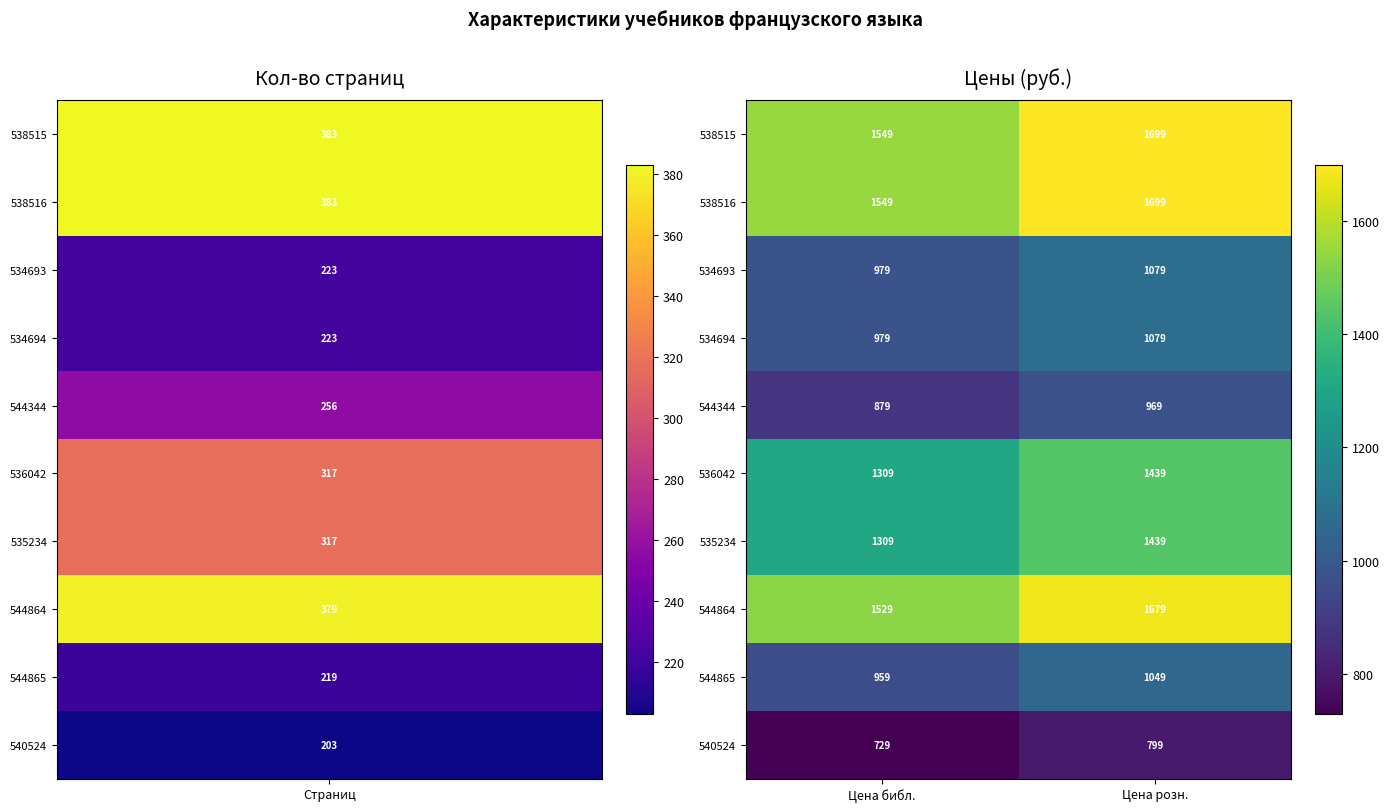

Reading right to left, transcribe all the data shown in this chart.

538515: Цена розн.=1699	Цена библ.=1549
538516: Цена розн.=1699	Цена библ.=1549
534693: Цена розн.=1079	Цена библ.=979
534694: Цена розн.=1079	Цена библ.=979
544344: Цена розн.=969	Цена библ.=879
536042: Цена розн.=1439	Цена библ.=1309
535234: Цена розн.=1439	Цена библ.=1309
544864: Цена розн.=1679	Цена библ.=1529
544865: Цена розн.=1049	Цена библ.=959
540524: Цена розн.=799	Цена библ.=729